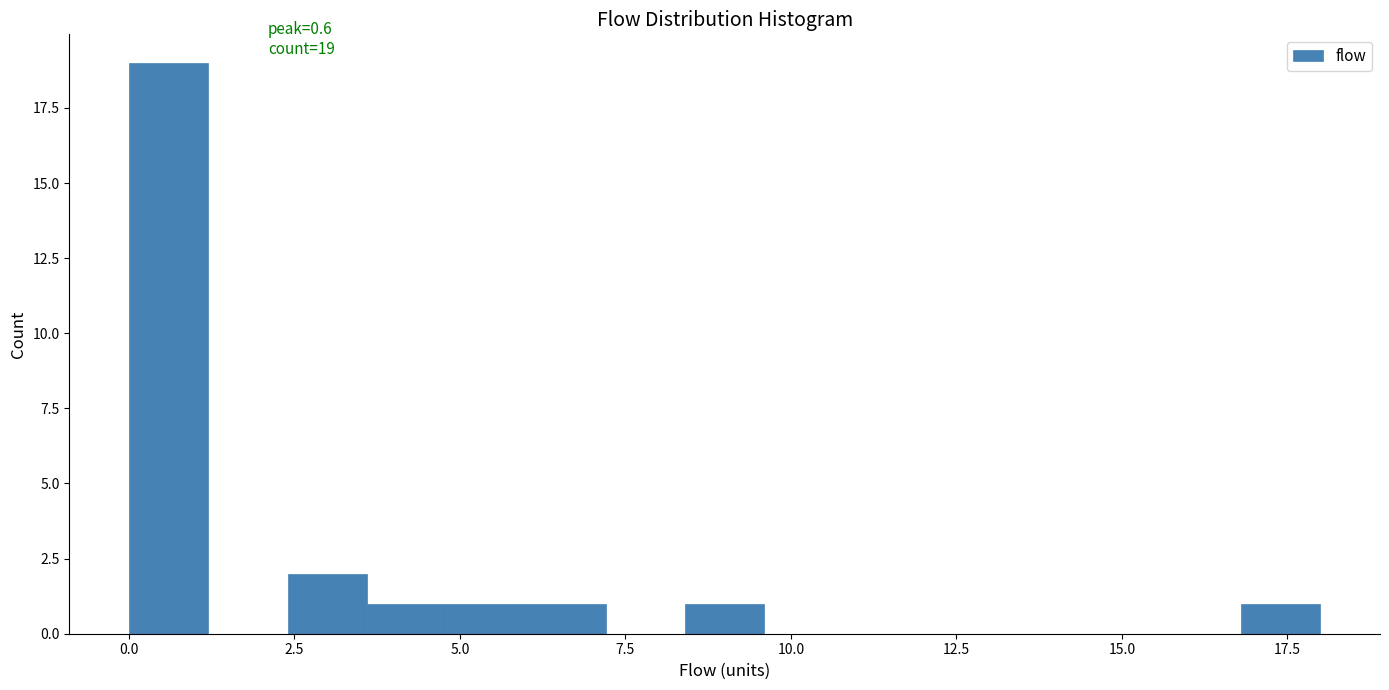

Read against the x-axis, roughly where is the centre of the tallest bar?

0.5